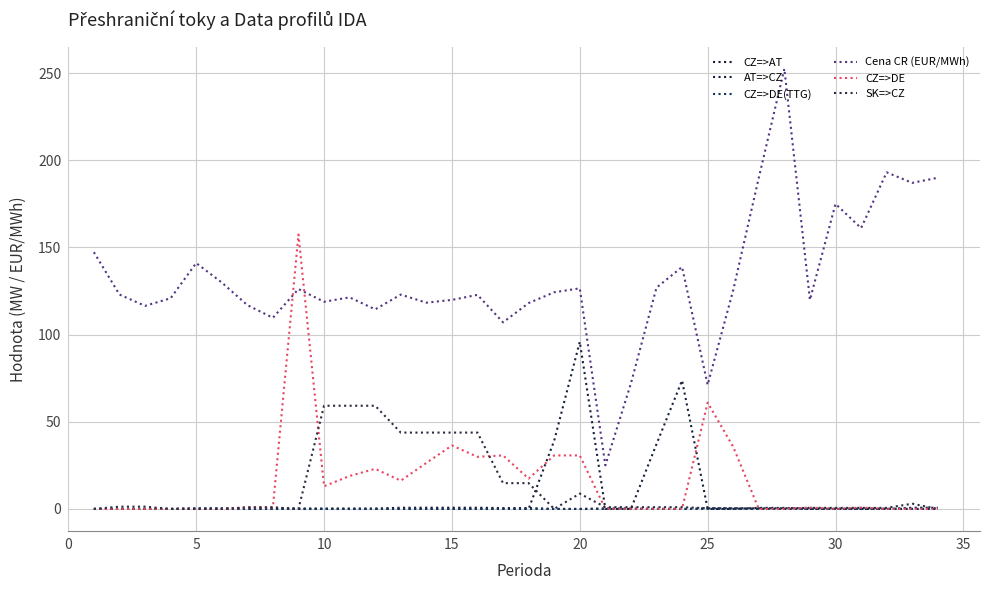

Does the chart display data point markers on the line(s)?

No